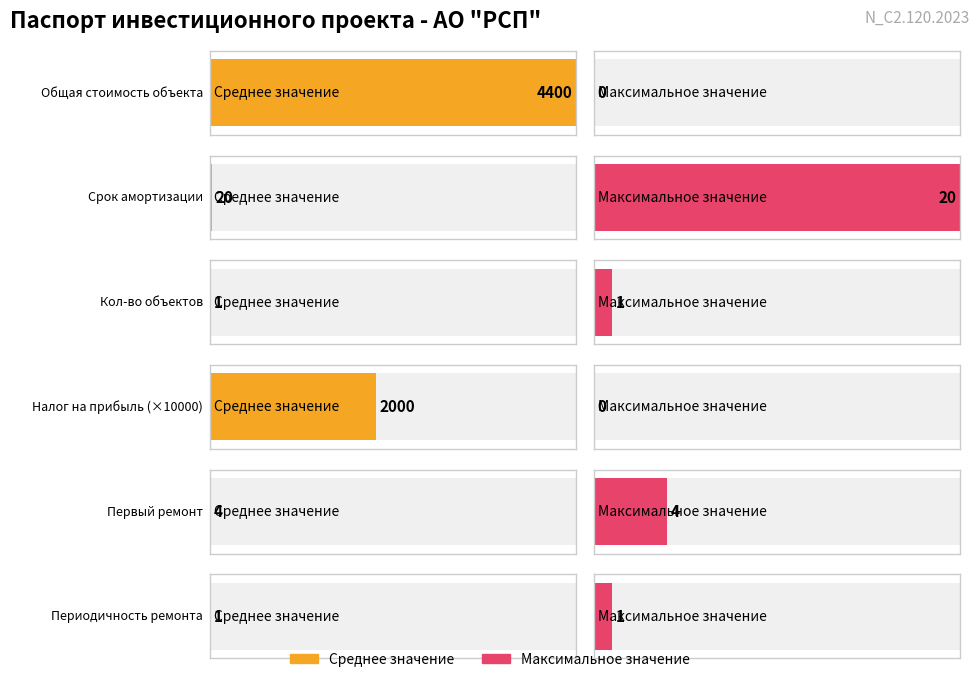

List the series in order of their peak value, lowest first.

Maximum utilization, Average utilization